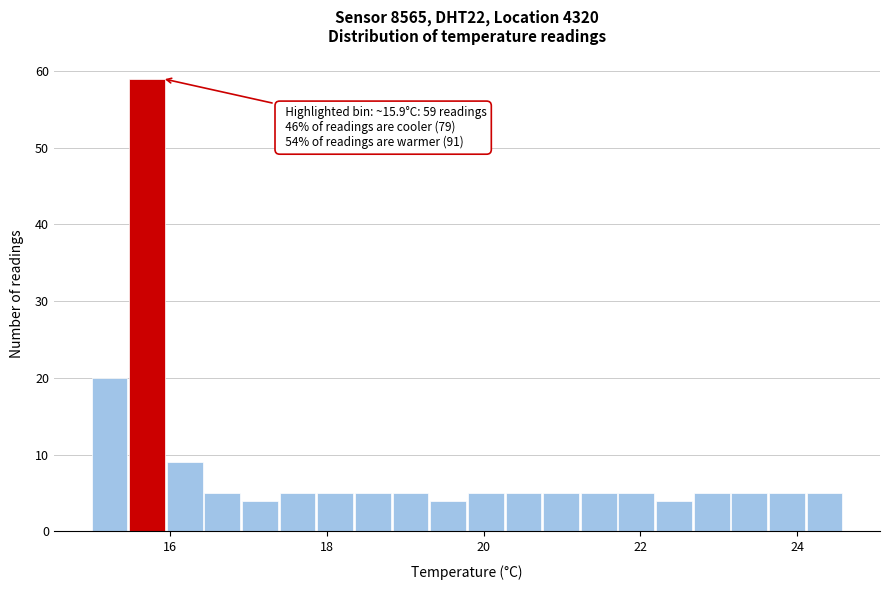

Read against the x-axis, roughly where is the centre of the tallest bar?

15.8